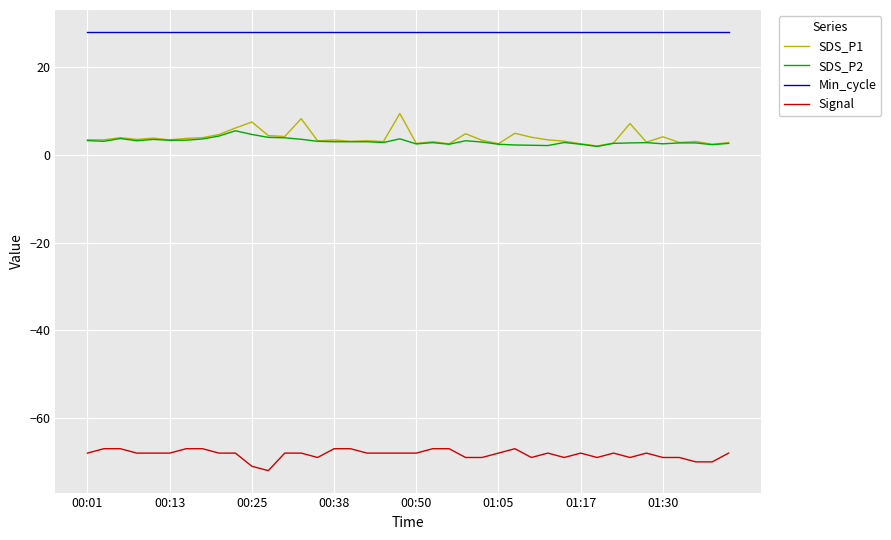

True or false: Min_cycle and Signal cross at least once.

False